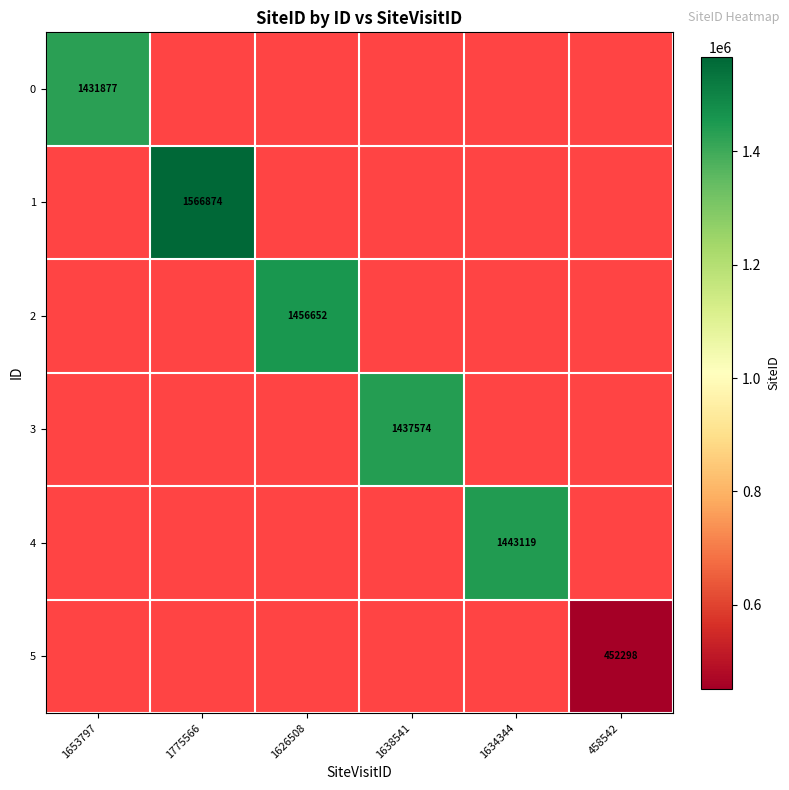

Is it true that 1 equals 2211880 at 1775566?

False